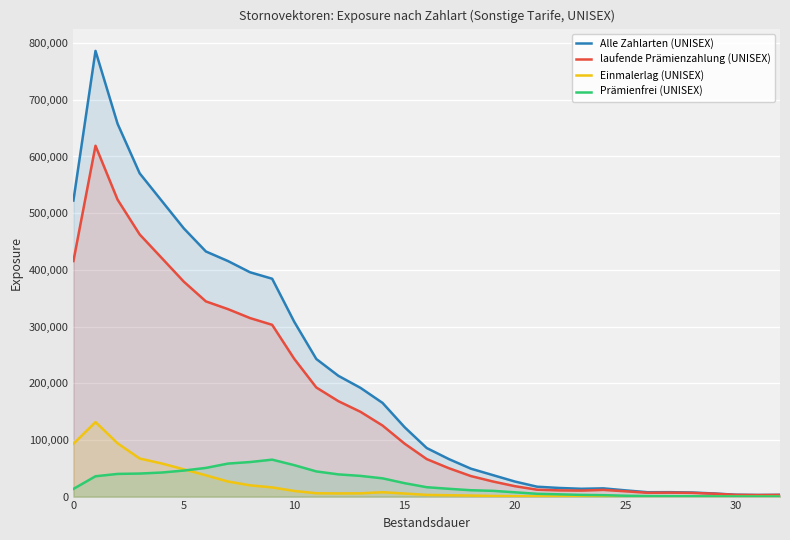

Does the chart display data point markers on the line(s)?

No